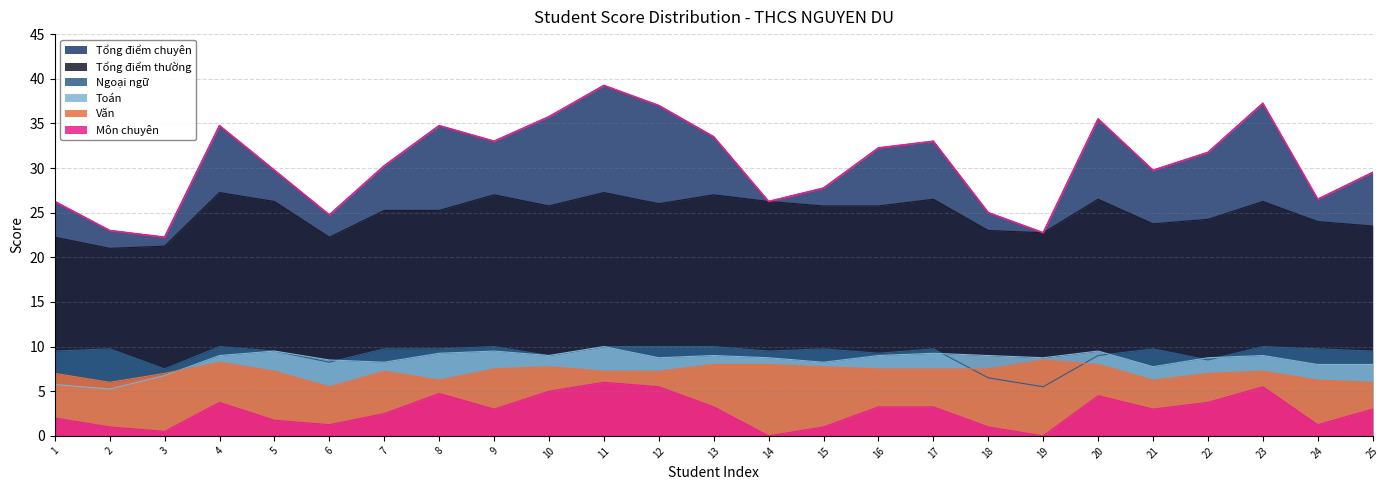

Which series changed the most between 11 and 24?

Tổng điểm chuyên